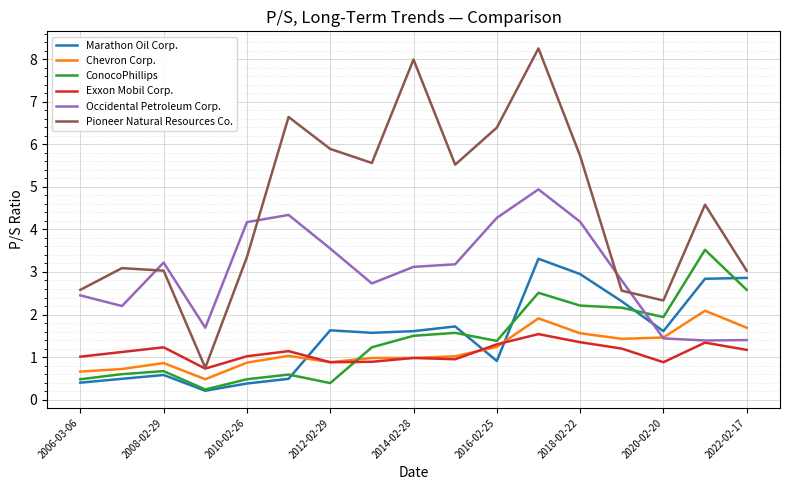

Which series has the largest range (max minus min)?

Pioneer Natural Resources Co.